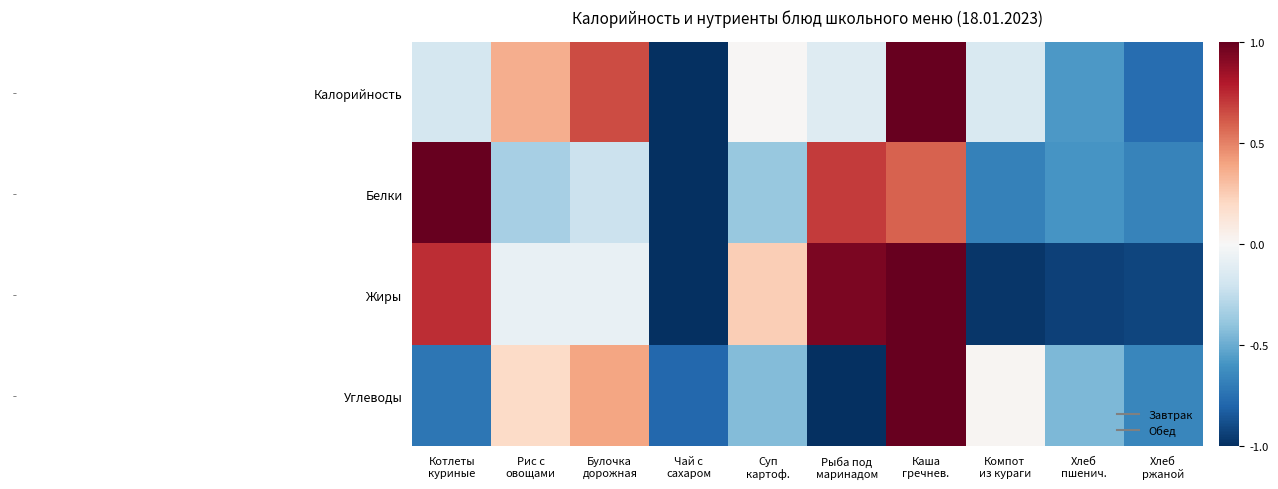

At which category is the sum across all series the highest?

Каша
гречнев.